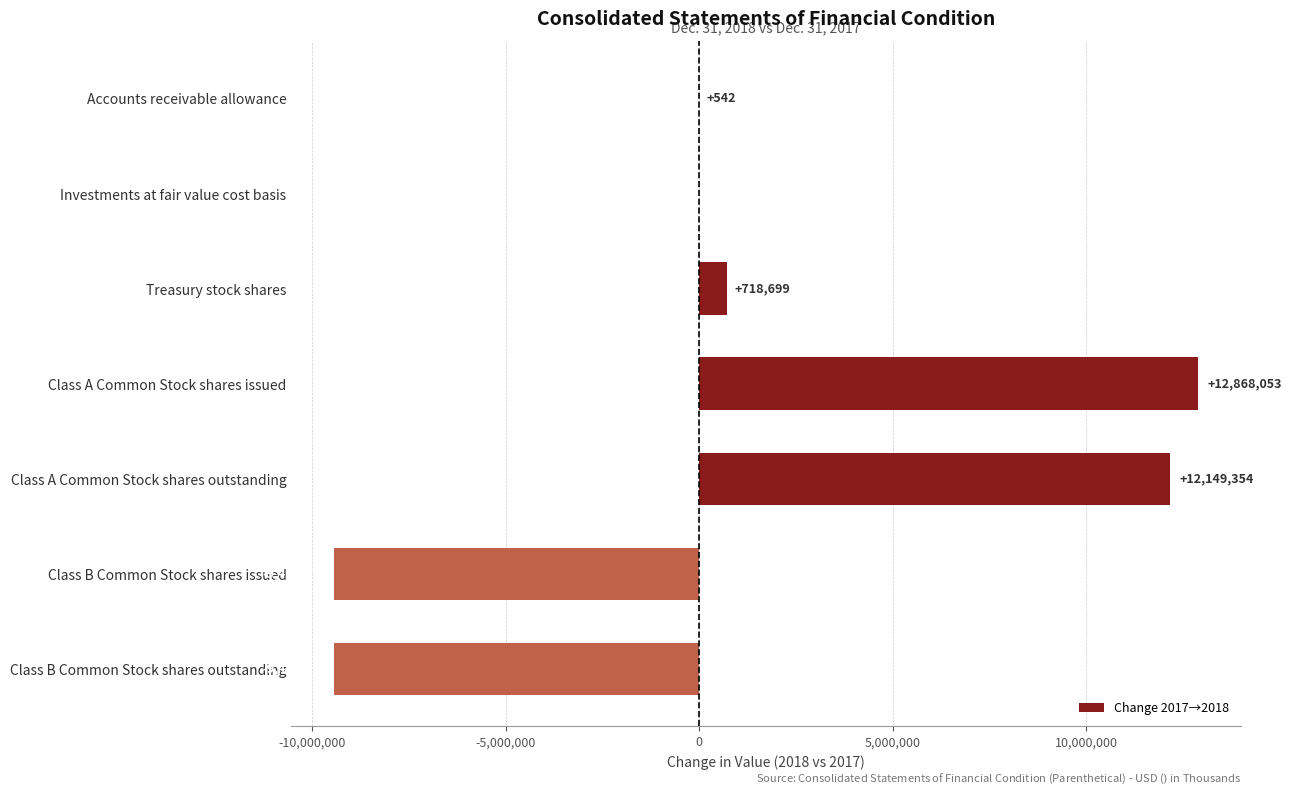

Where is the data nearest to the value 1724590?

Treasury stock shares